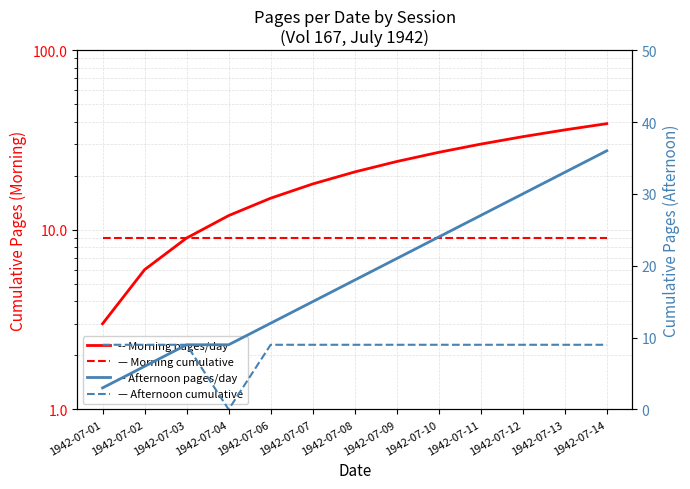

True or false: Afternoon cumul. and Morning cumul. intersect in this chart.

False